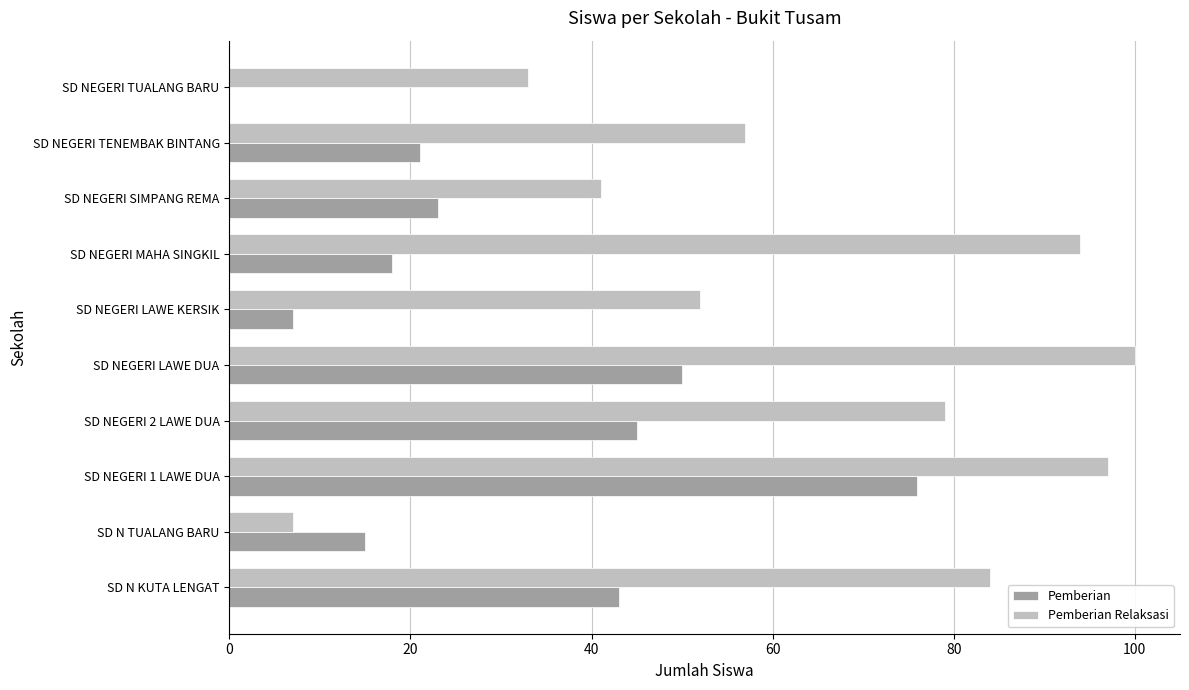

What is the sum of all Pemberian values?

298